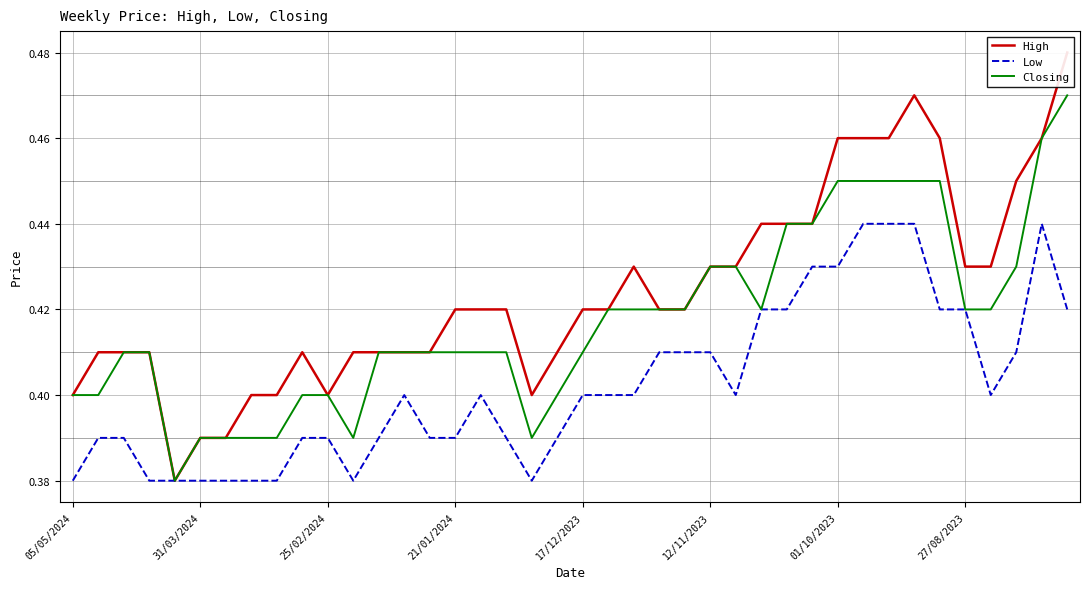

What is the label of the 27th point from the right?

13